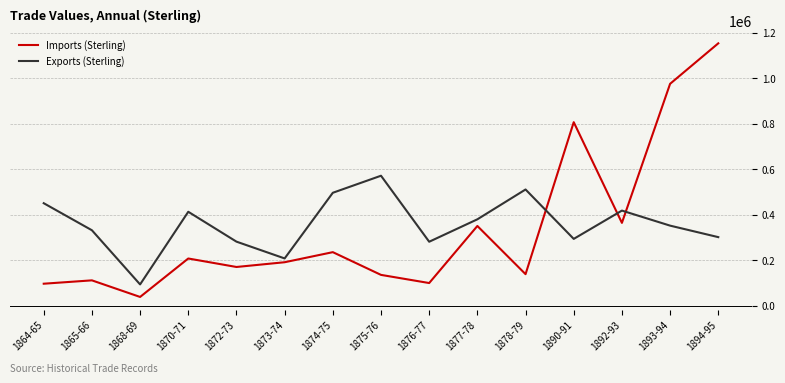

What is the difference between the maximum and minimum values in the Exports (Sterling) series?

477163